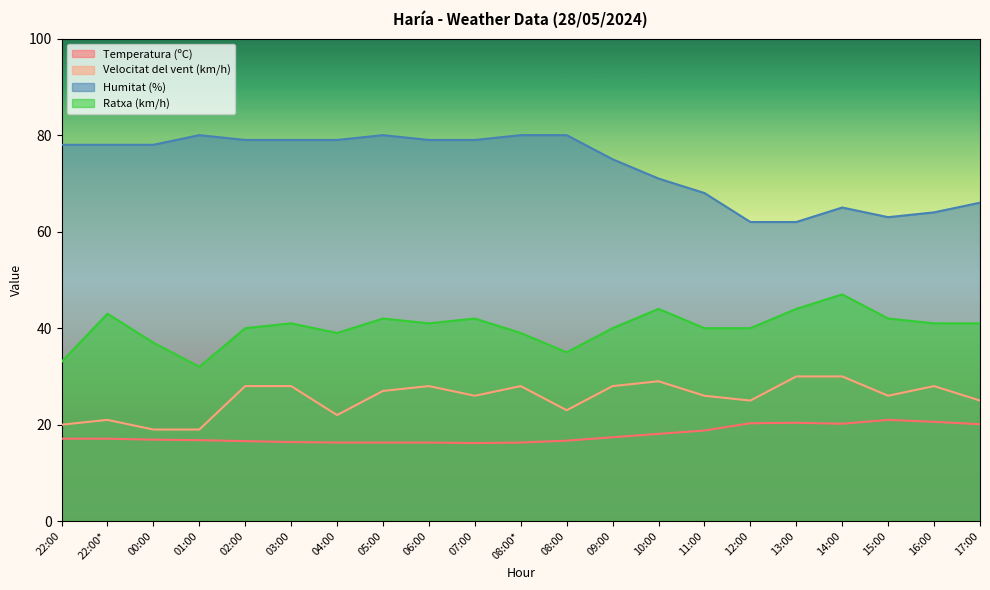

What is the difference between the second highest and second lowest values in the Ratxa (km/h) series?

11.0